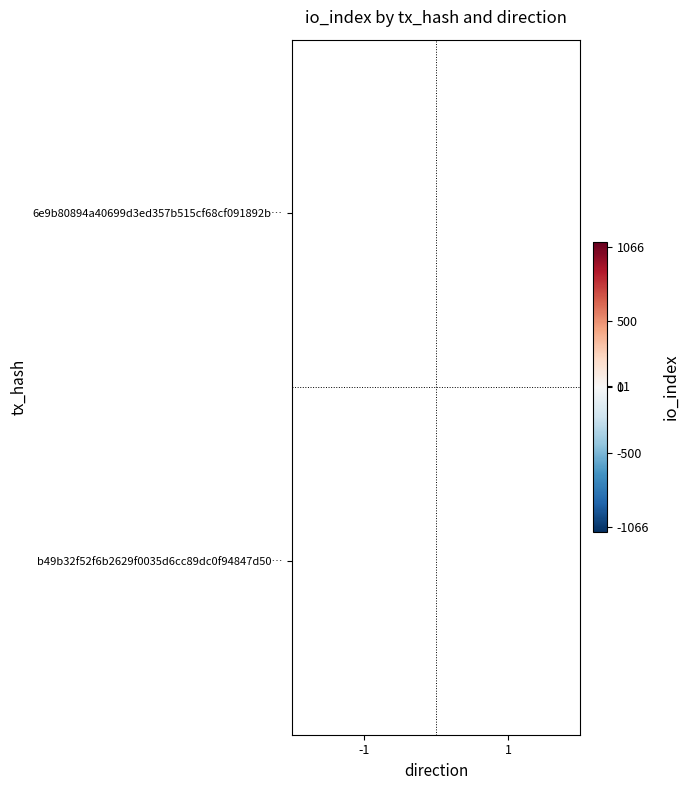

The b49b32f52f6b2629f0035d6cc89dc0f94847d50… series shows 6 at 1. True or false?

False